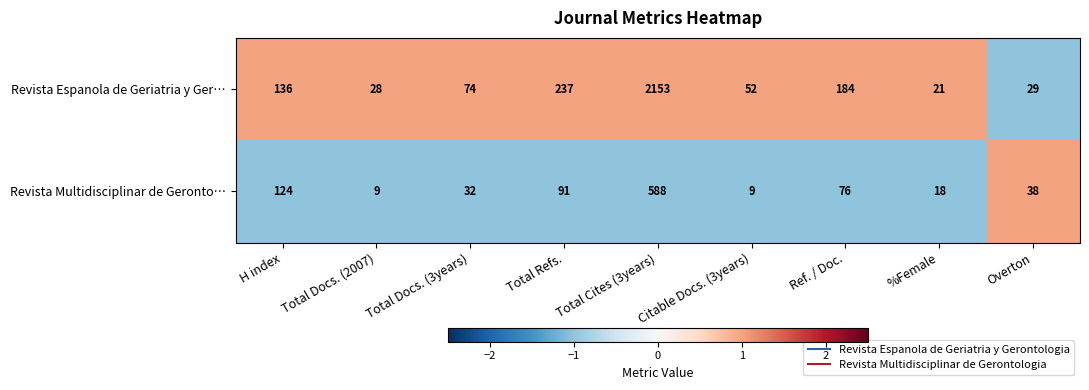

What is the lowest value of the Revista Multidisciplinar de Geronto… series?

9